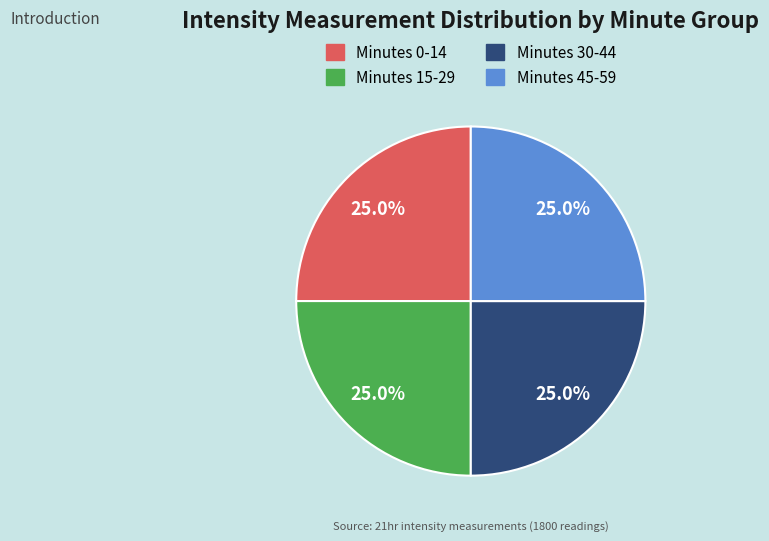

Is there any slice that represents more than half of the pie?

No